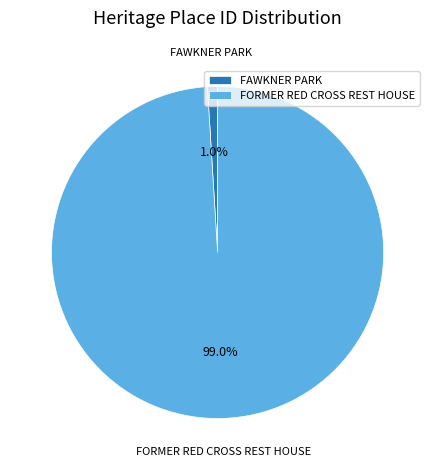

Is the sum of FORMER RED CROSS REST HOUSE and FAWKNER PARK greater than half?

Yes